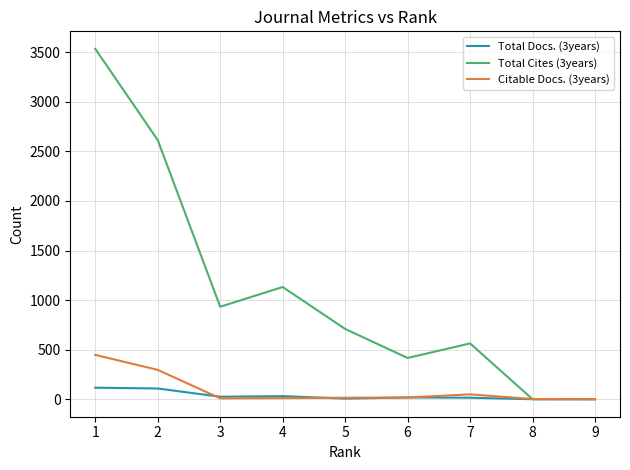

Rank the series by their maximum value, from highest to lowest.

Total Cites (3years), Citable Docs. (3years), Total Docs. (3years)